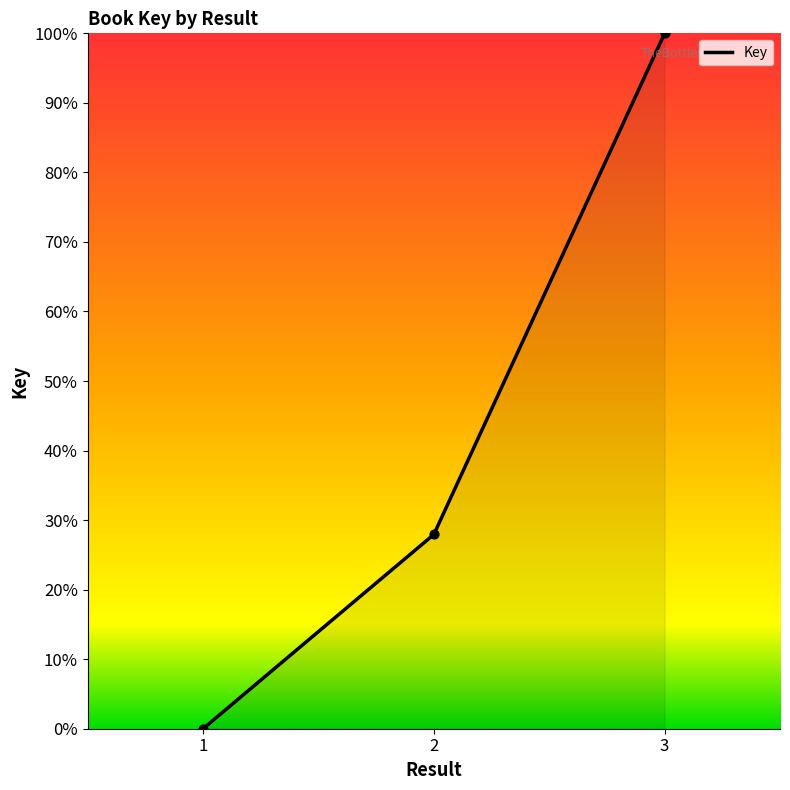

Between 2 and 3, which is larger?

3